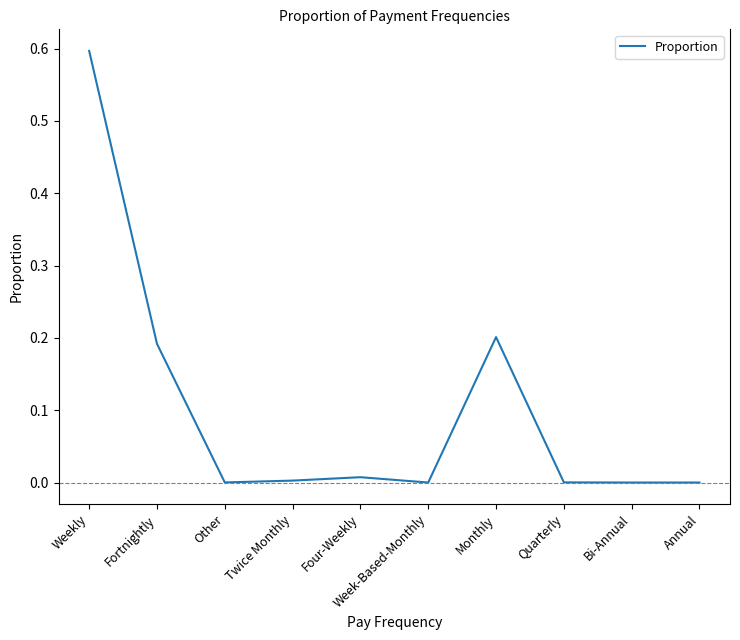

The chart shows a value of 0.0 at Week-Based-Monthly. True or false?

True